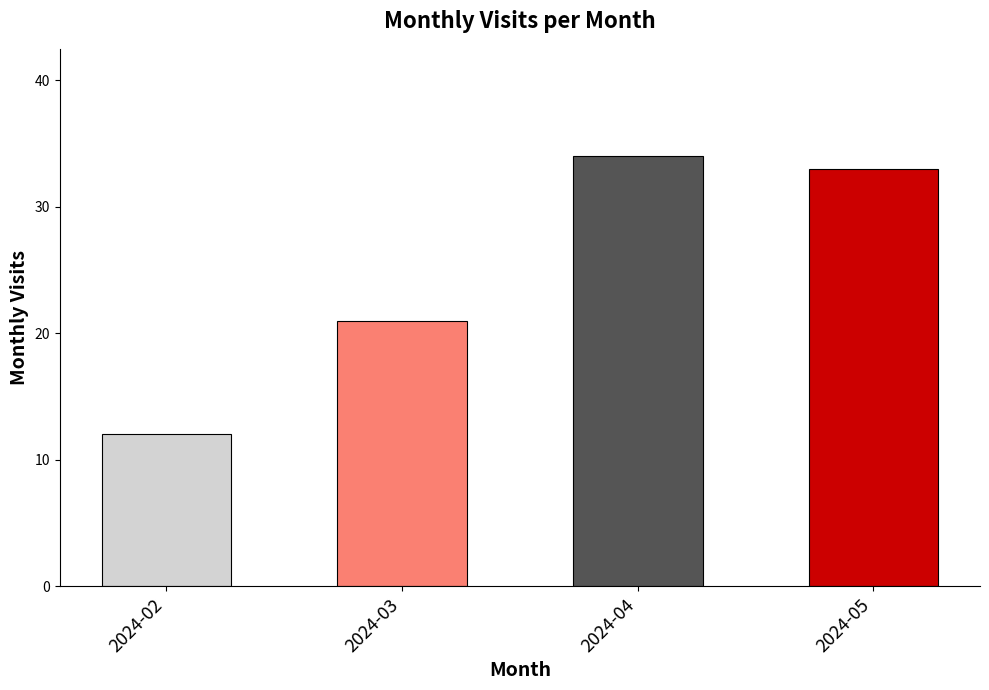

Between 2024-02 and 2024-05, which is larger?

2024-05